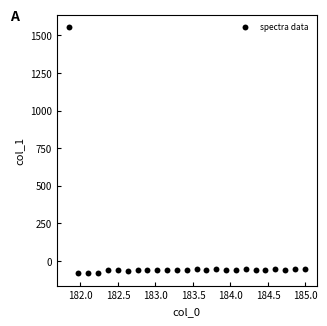

What is the range of X values (max minus min)?

3.1